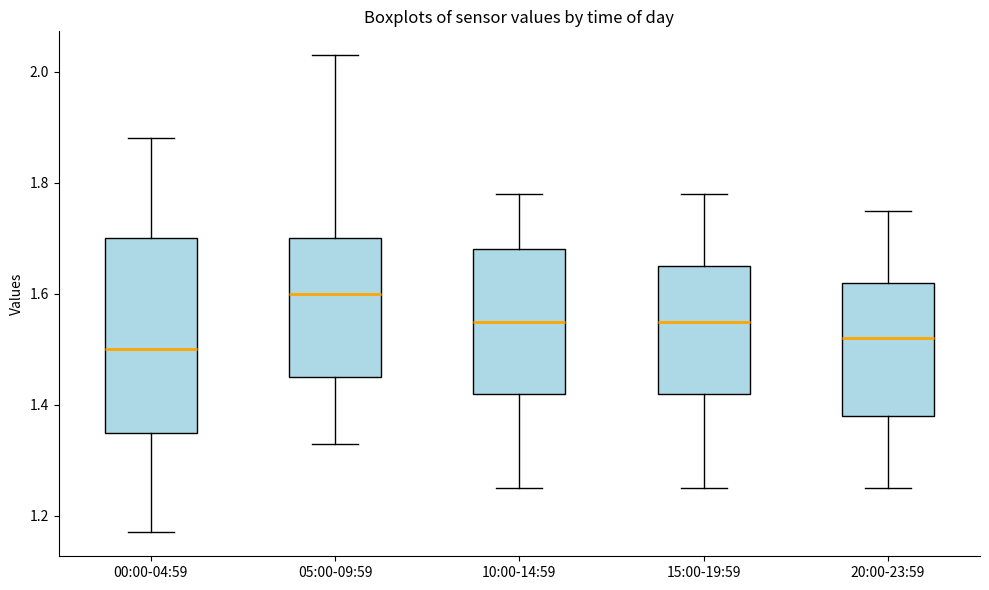

Reading left to right, read every box against the y-axis: the position of its median line, the range the box covers, and the ends of its whiskers. The values are not printed on the chart, so give them approximately, as read against the axis.

00:00-04:59: median 1.50, box 1.36 to 1.70, whiskers 1.18 to 1.88
05:00-09:59: median 1.60, box 1.46 to 1.70, whiskers 1.34 to 2.04
10:00-14:59: median 1.56, box 1.42 to 1.68, whiskers 1.26 to 1.78
15:00-19:59: median 1.56, box 1.42 to 1.66, whiskers 1.26 to 1.78
20:00-23:59: median 1.52, box 1.38 to 1.62, whiskers 1.26 to 1.76